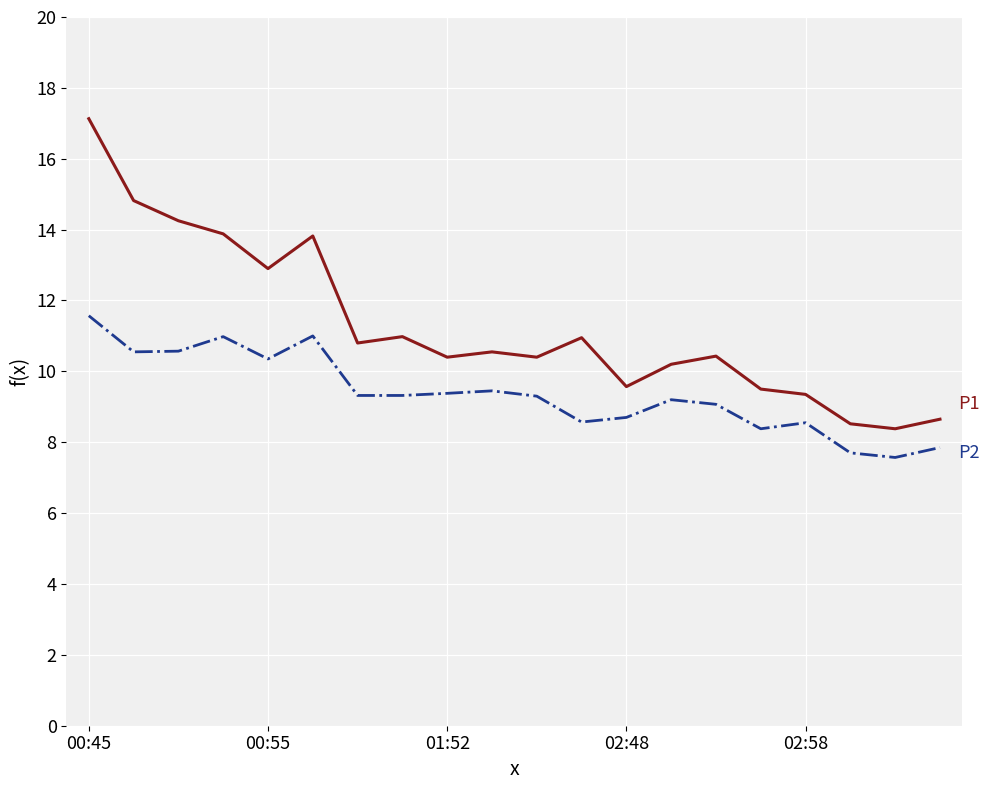

What is the smallest value displayed?

7.6